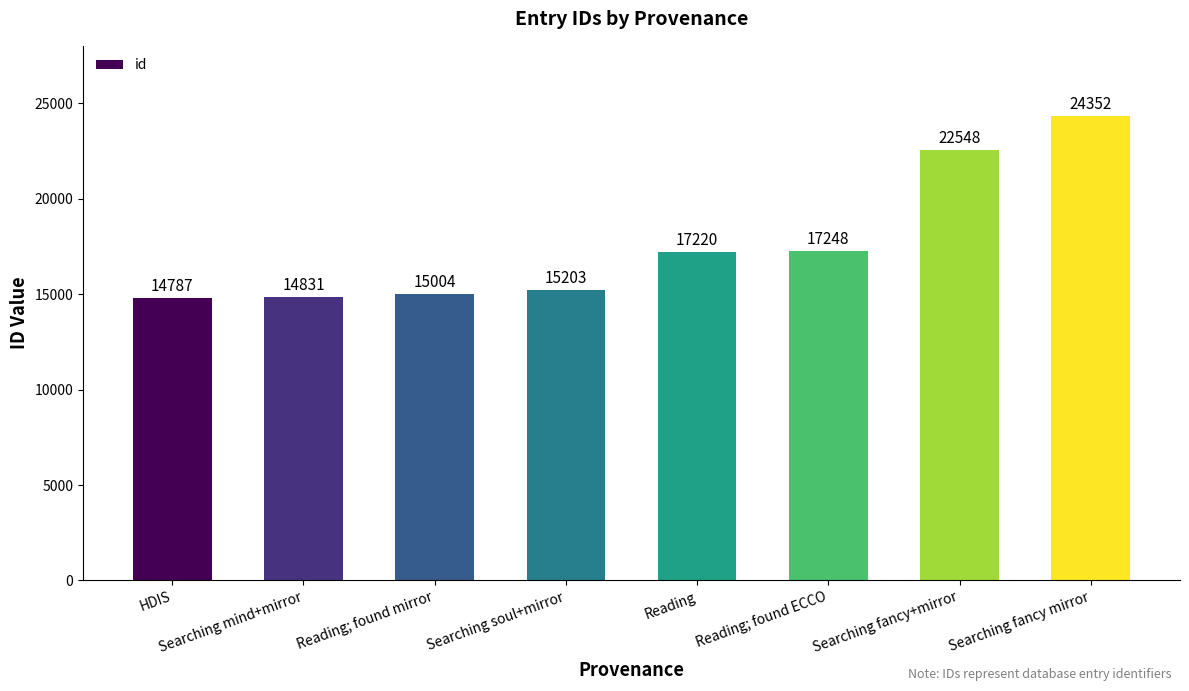

Rank the categories by value from highest to lowest.

Searching fancy mirror, Searching fancy+mirror, Reading; found ECCO, Reading, Searching soul+mirror, Reading; found mirror, Searching mind+mirror, HDIS